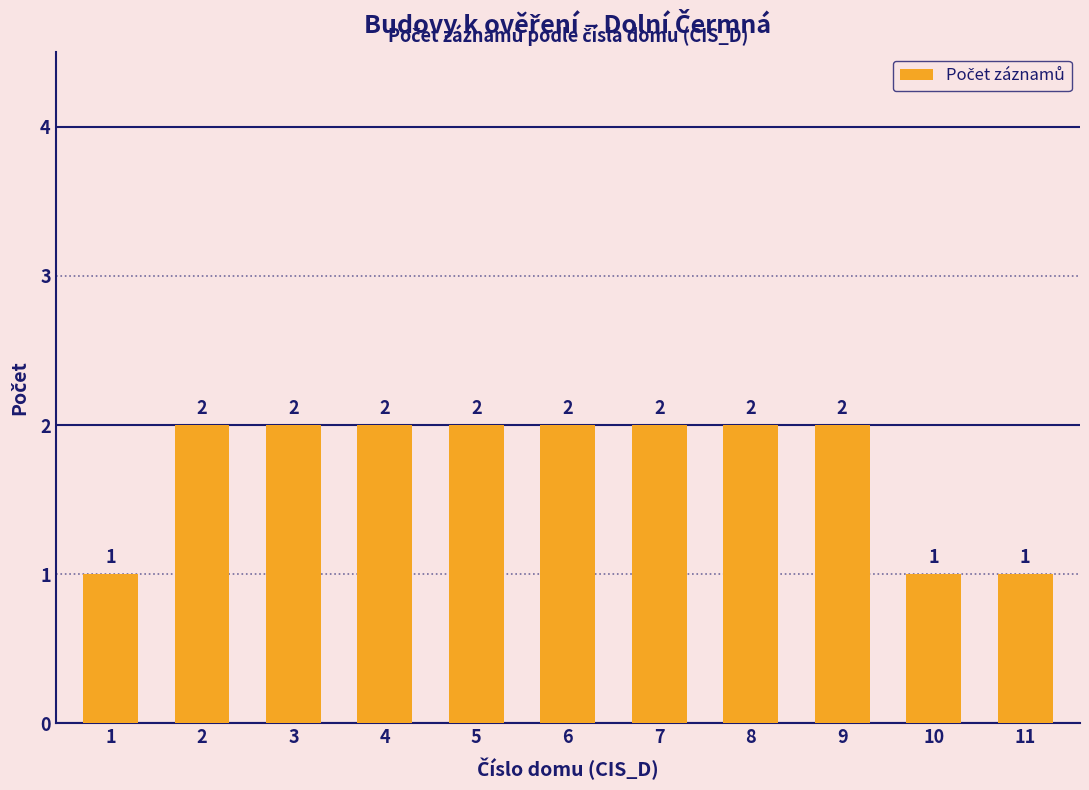

What is the sum of the values at 10 and 1?

2